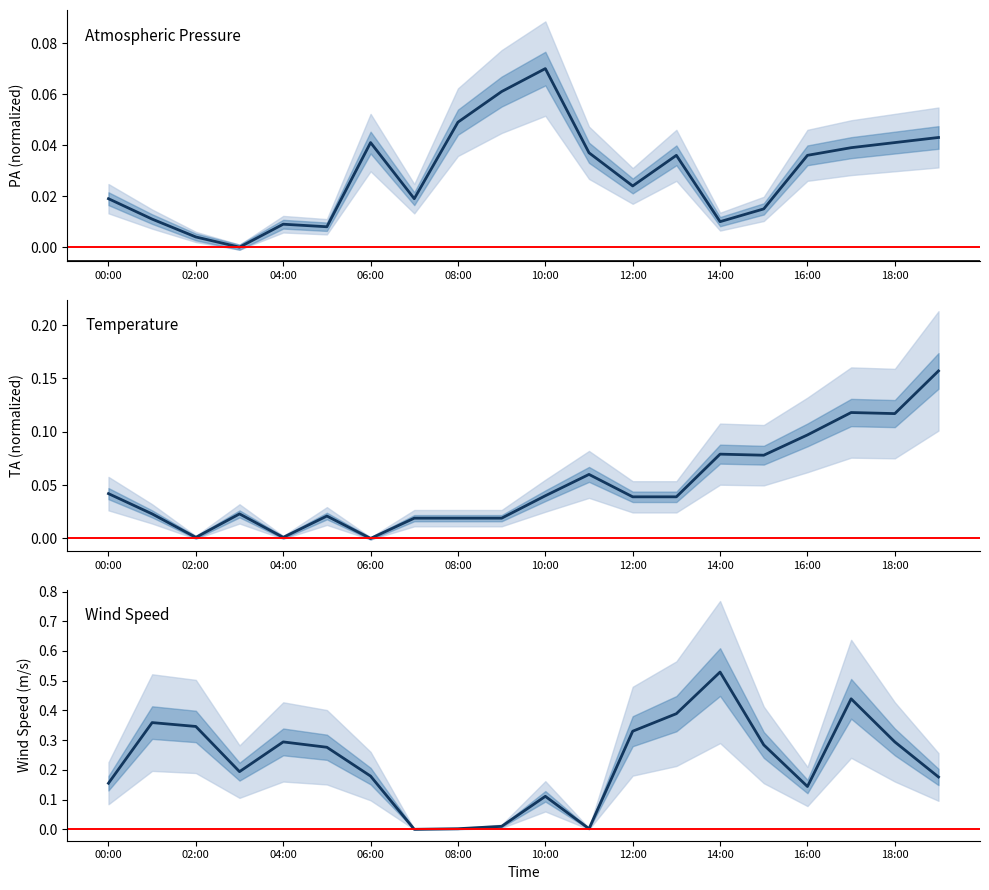

The value of SpdAvg at 10:00 is 0.1. True or false?

False